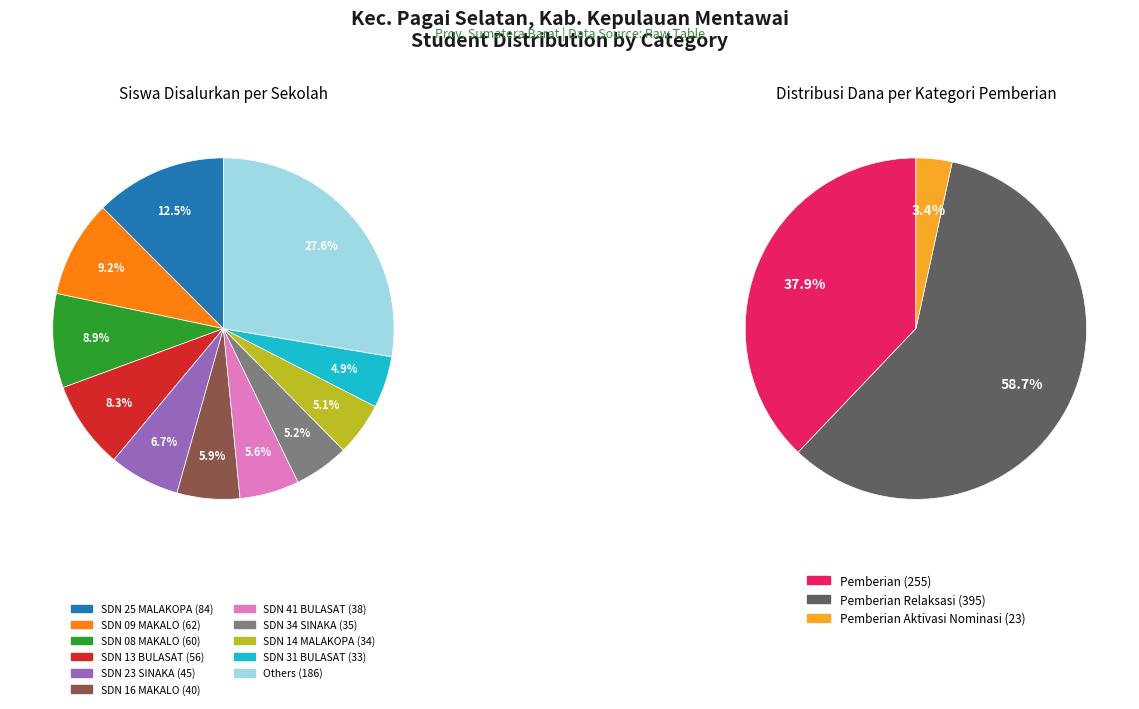

What percentage is the SD NEGERI 29 SINAKA slice, to the nearest percent?

2%